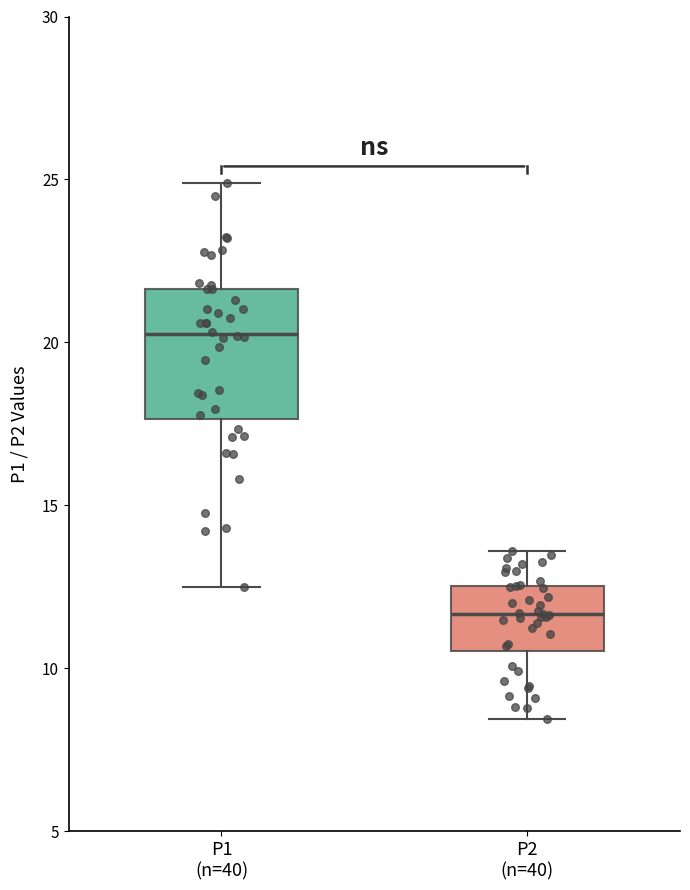

Reading left to right, transcribe this box plot: for each box, give where its median line is, the range the box spans, and where its two whiskers end, as read against the y-axis. The values are not printed on the chart, so give them approximately, as read against the axis.

P1 (n=40): median 20.5, box 17.5 to 21.5, whiskers 12.5 to 25.0
P2 (n=40): median 11.5, box 10.5 to 12.5, whiskers 8.5 to 13.5